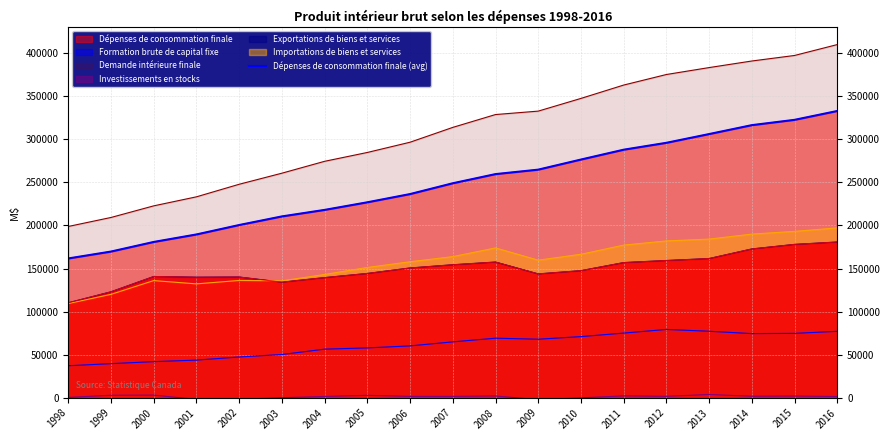

The value at 1999 is 296137. True or false?

False